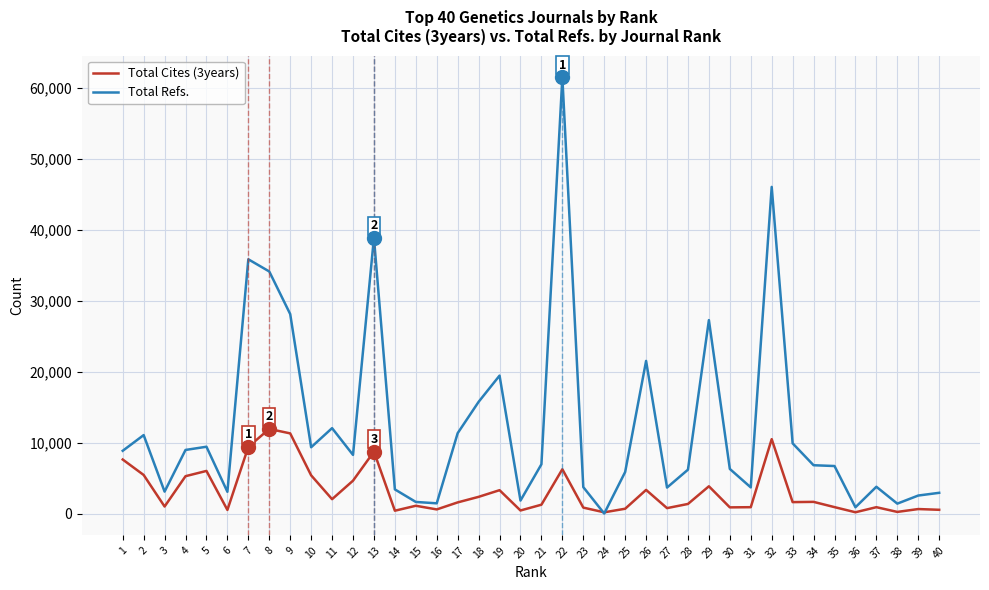

List the series in order of their overall mean, lowest first.

Total Cites (3years), Total Refs.